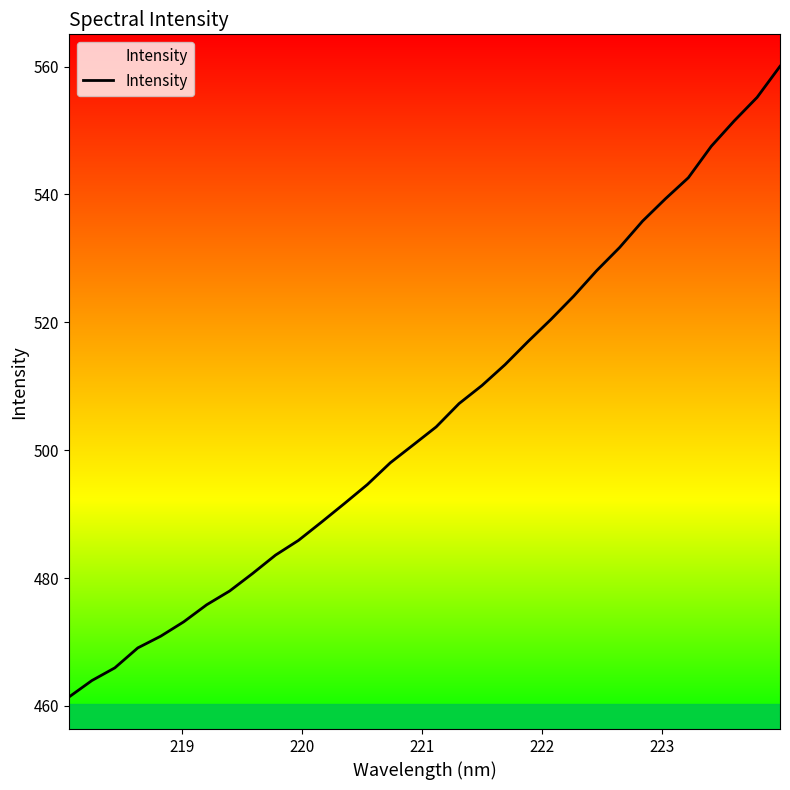

What is the greatest value displayed?

560.0